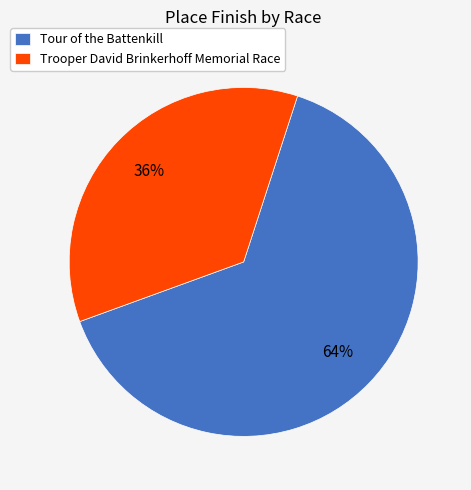

Which has a higher value, Trooper David Brinkerhoff Memorial Race or Tour of the Battenkill?

Tour of the Battenkill